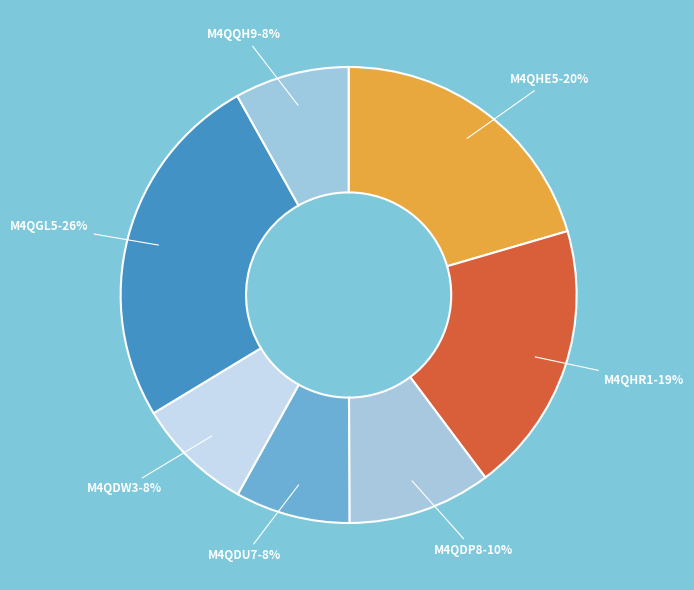

How many segments does this pie chart have?

7